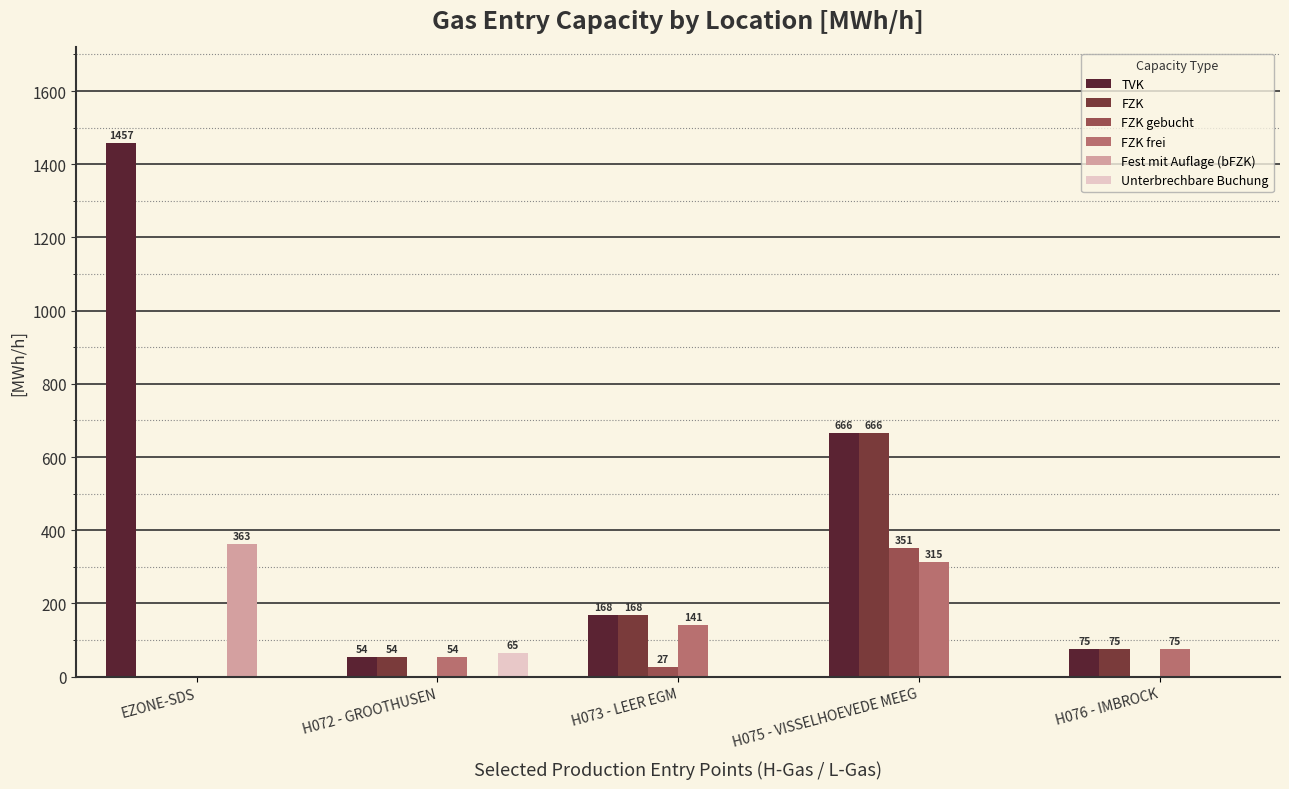

Which series has the largest total across all categories?

TVK